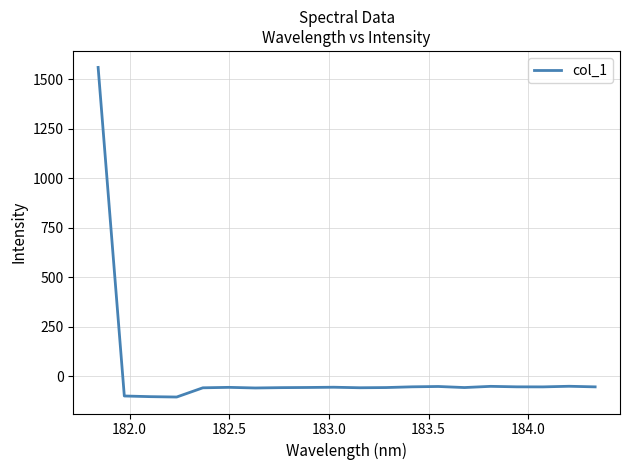

What is the minimum value shown in the chart?

-105.3